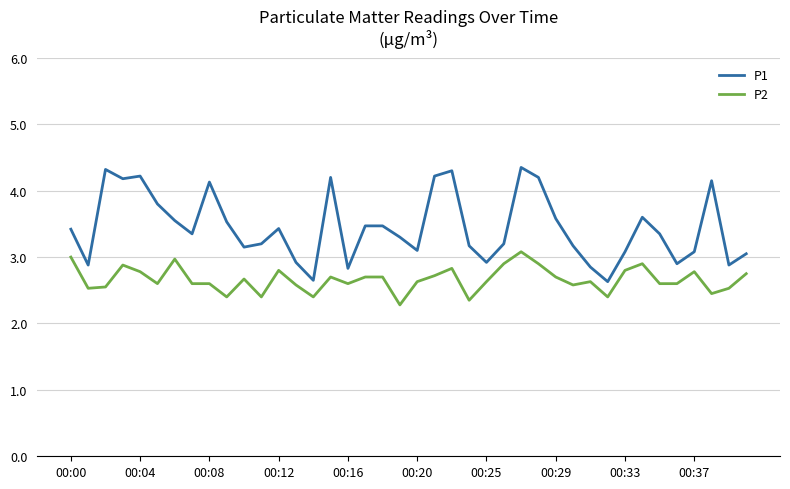

Rank the series by their maximum value, from lowest to highest.

P2, P1